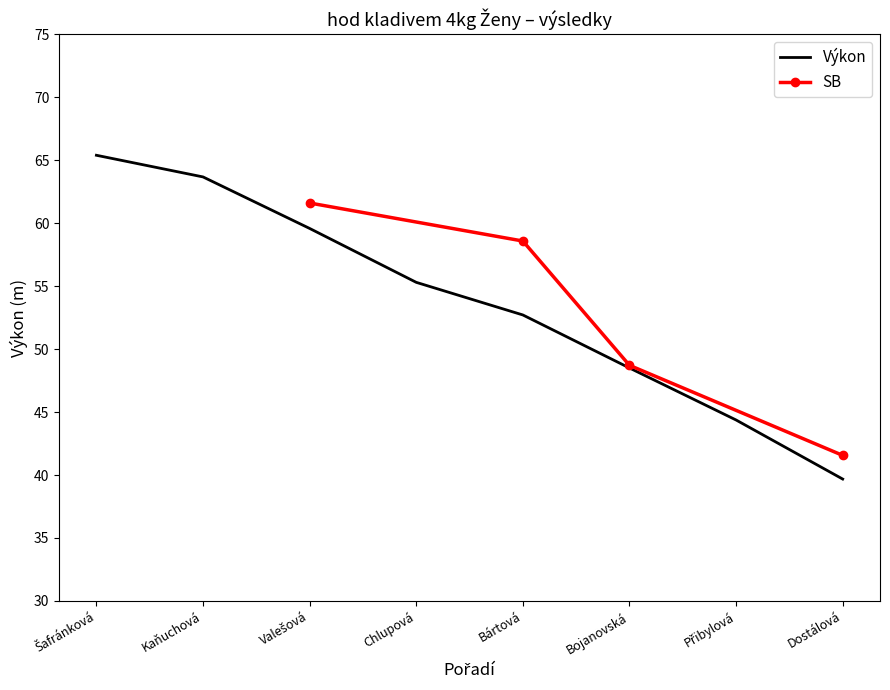

What is the minimum value shown in the chart?

39.7